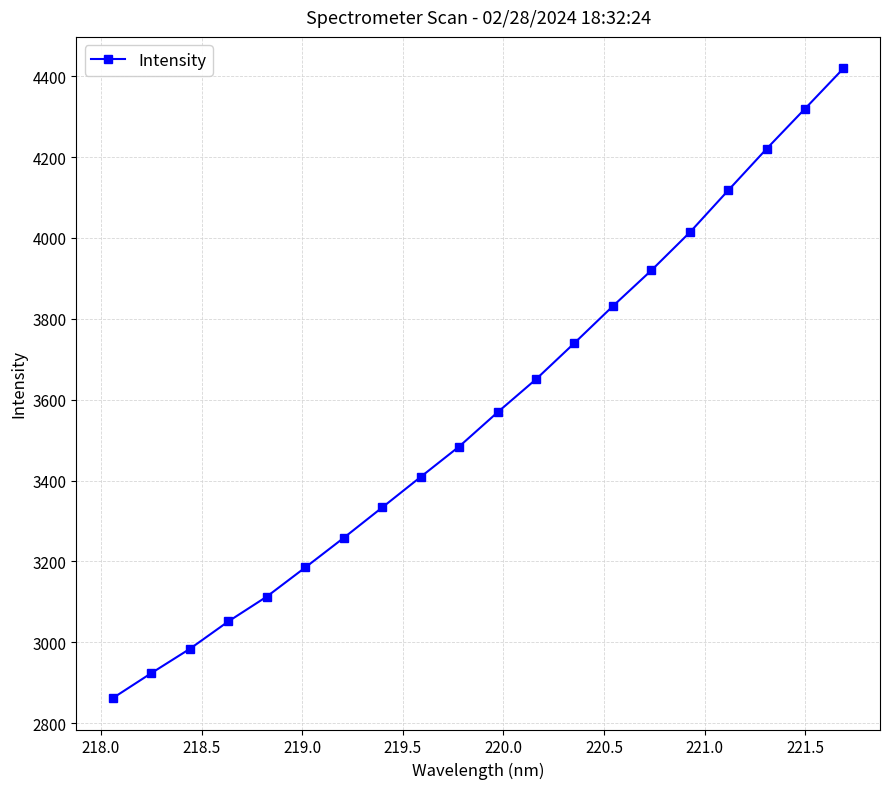

What is the minimum value shown in the chart?

2861.9